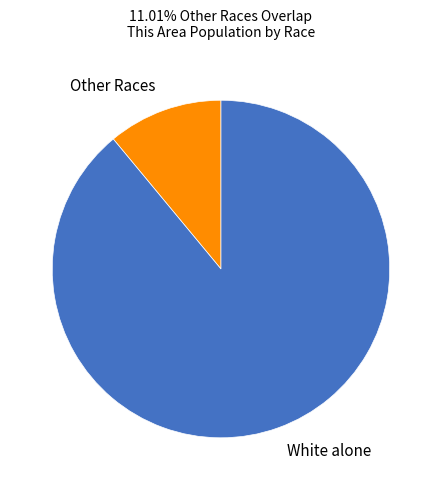

Between White alone and Other Races, which is larger?

White alone